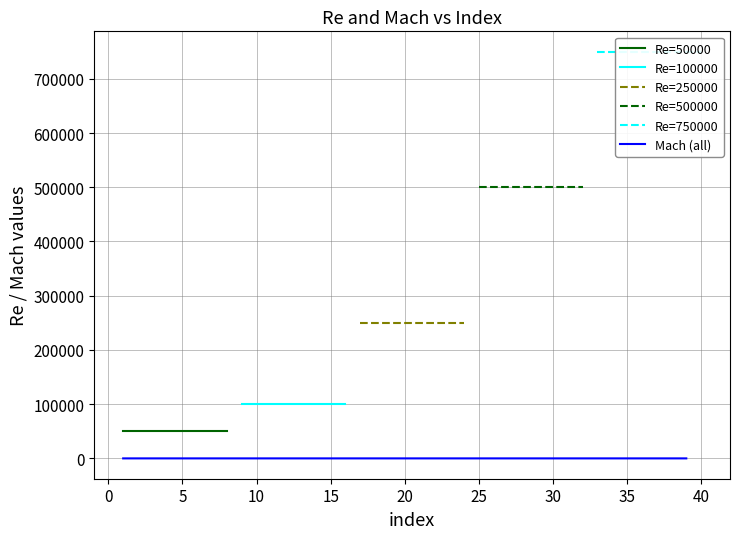

True or false: Re=500000 has more than 2 interior local peaks.

False